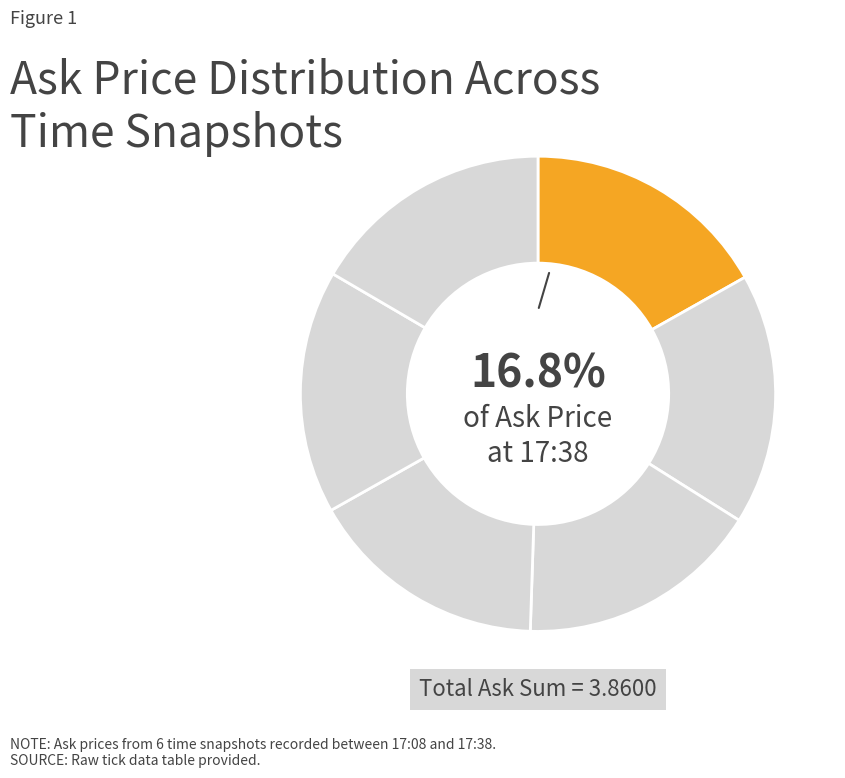

What is the smallest slice in the pie chart?

17:11:43.608